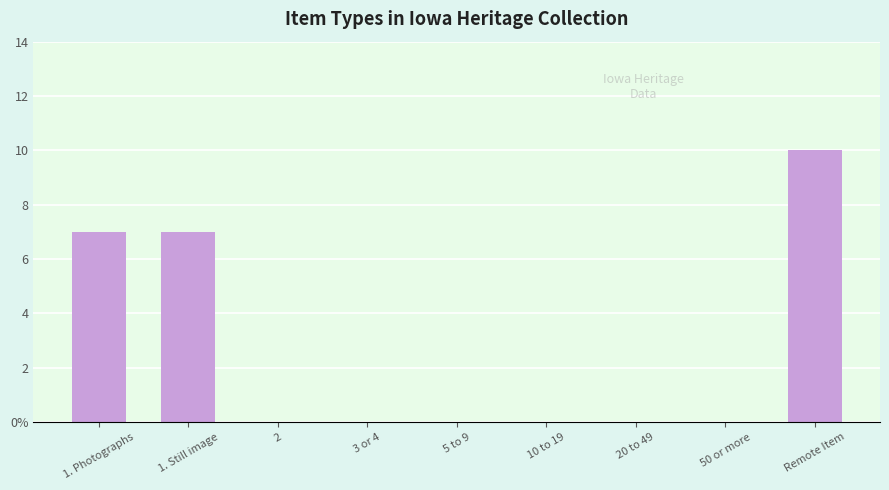

The chart shows a value of 10 at 1. Still image. True or false?

False